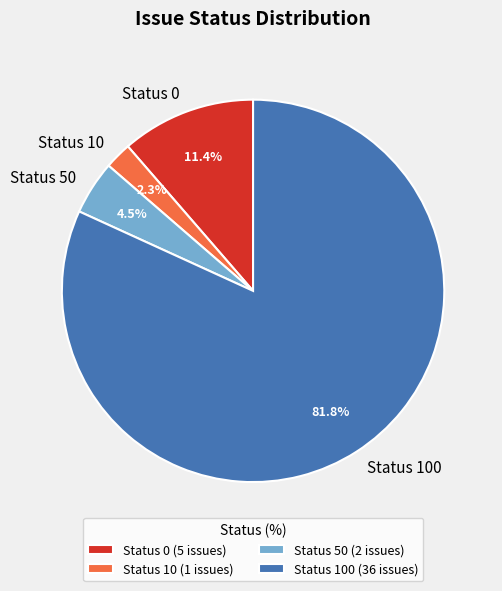

What percentage do Status 10 and Status 100 together represent?

84.1%